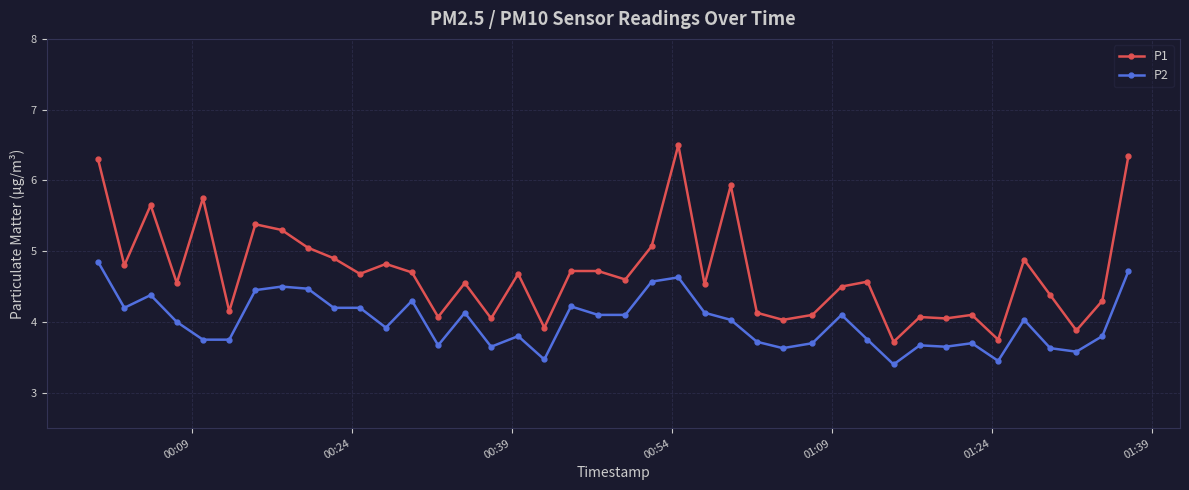

What is the greatest value displayed?

6.5